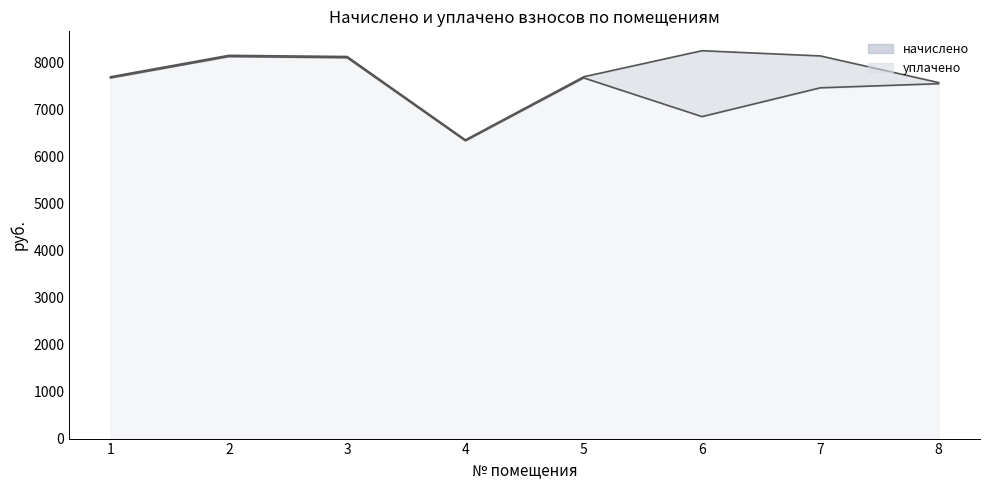

How many series are shown in this chart?

2